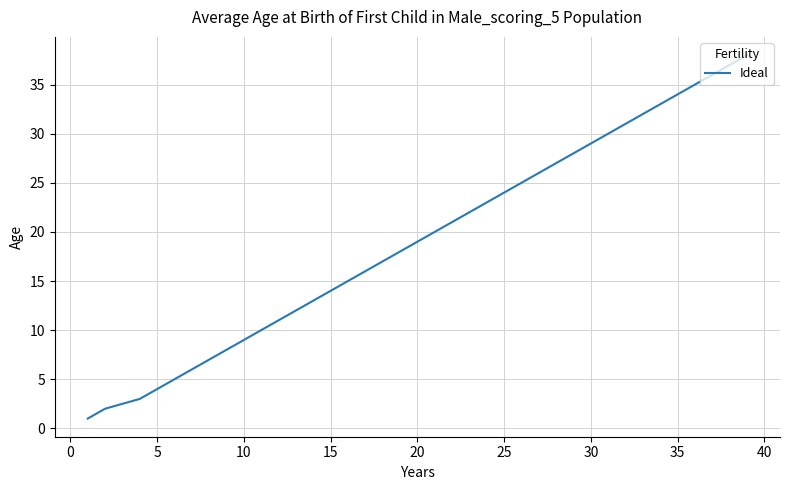

What is the difference between the maximum and minimum values?

37